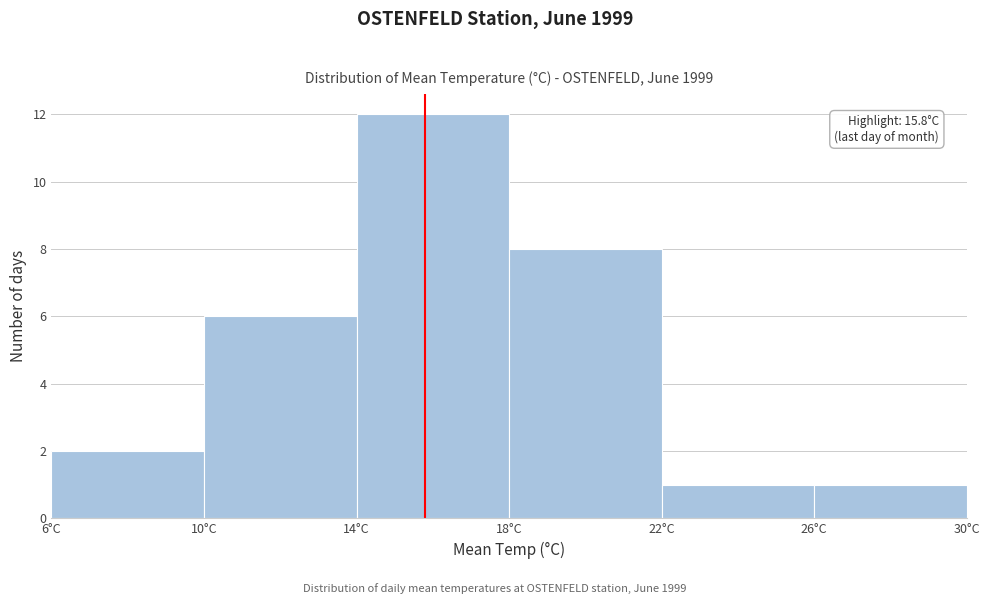

Which range on the x-axis has the tallest bar?

14 to 18